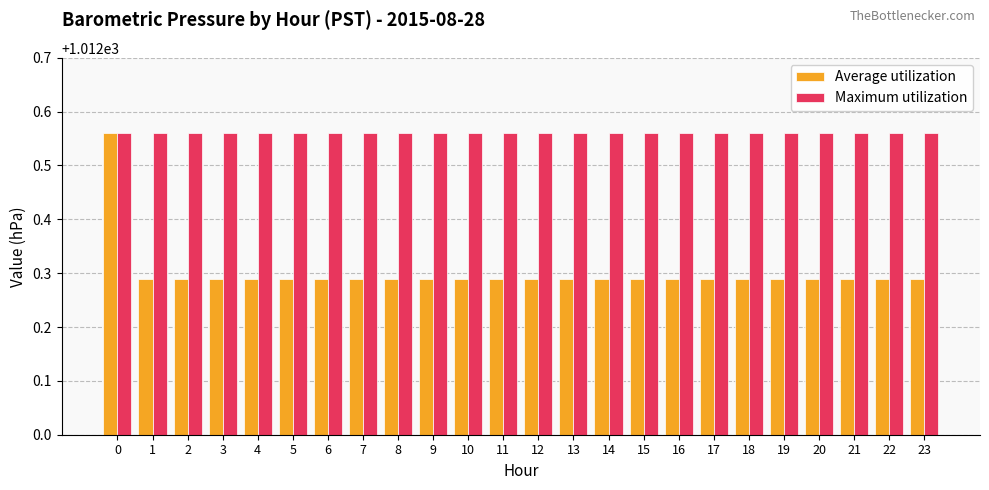

What is the sum of all Maximum utilization values?

24301.4